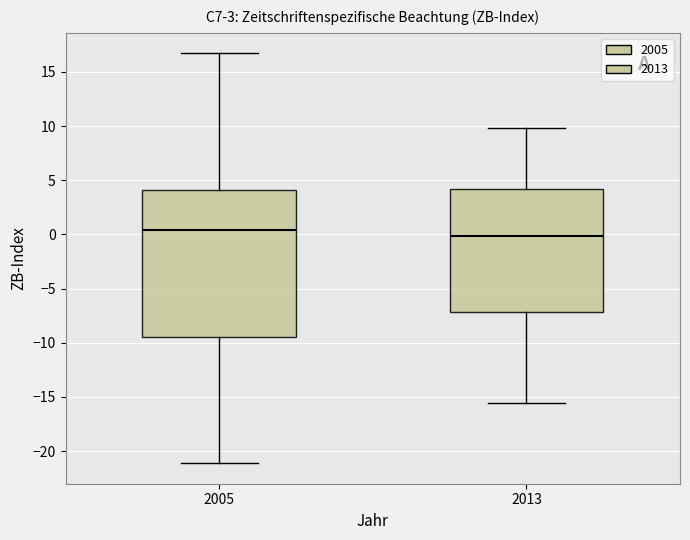

Reading left to right, transcribe this box plot: for each box, give where its median line is, the range the box spans, and where its two whiskers end, as read against the y-axis. The values are not printed on the chart, so give them approximately, as read against the axis.

2005: median 0.5, box -9.5 to 4.0, whiskers -21.0 to 16.5
2013: median 0.0, box -7.0 to 4.0, whiskers -15.5 to 10.0